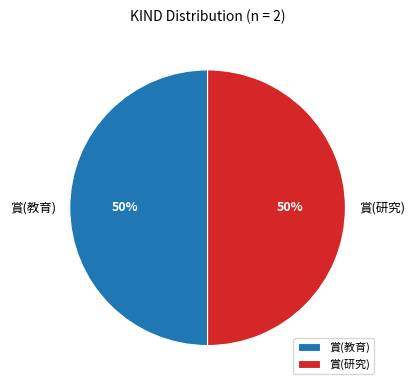

How many slices are in this pie chart?

2